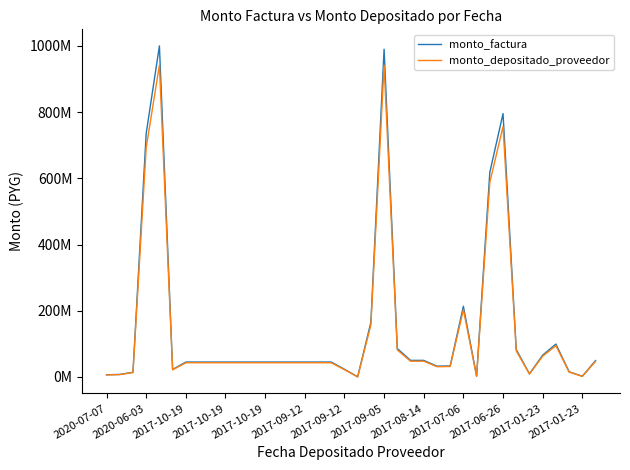

True or false: monto_factura and monto_depositado_proveedor cross at least once.

False